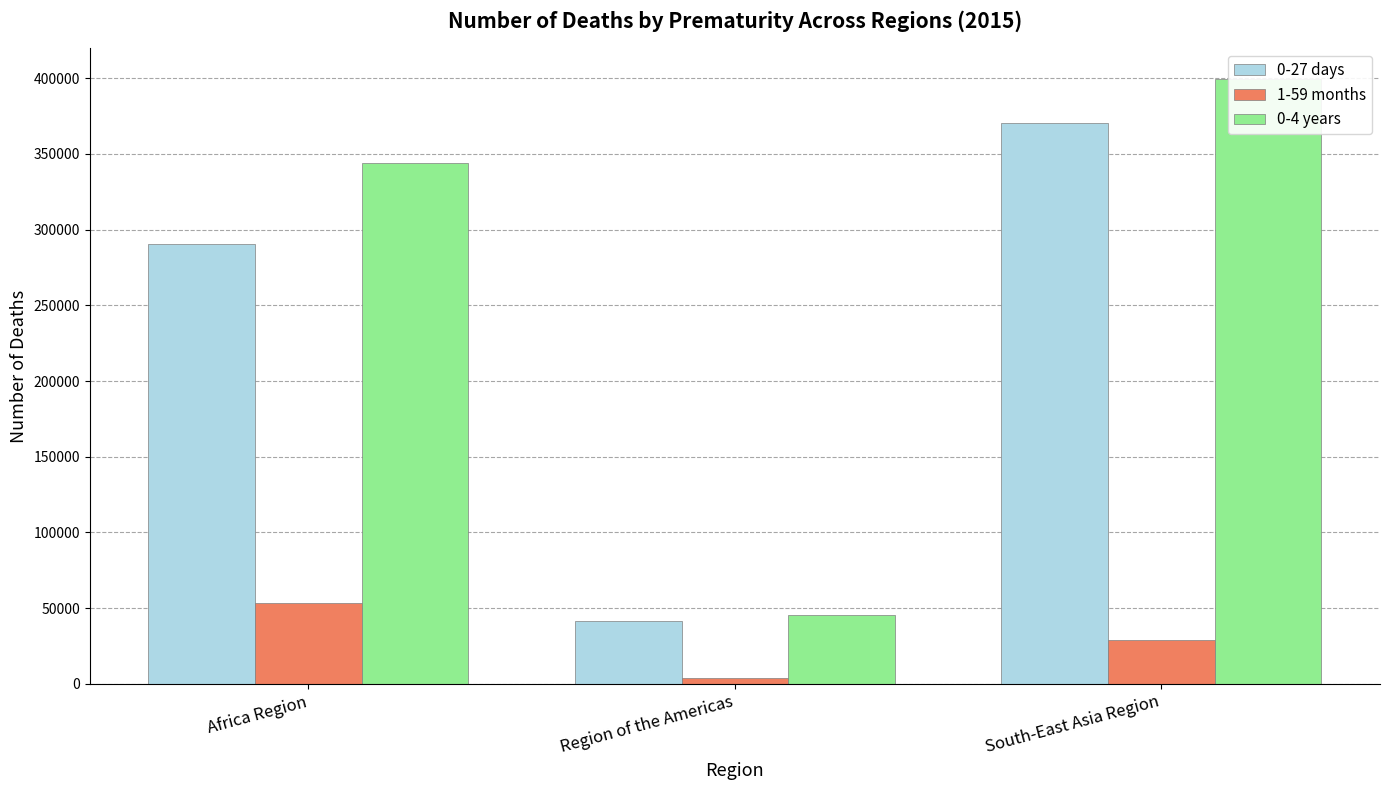

What is the lowest value of the 0-4 years series?

45602